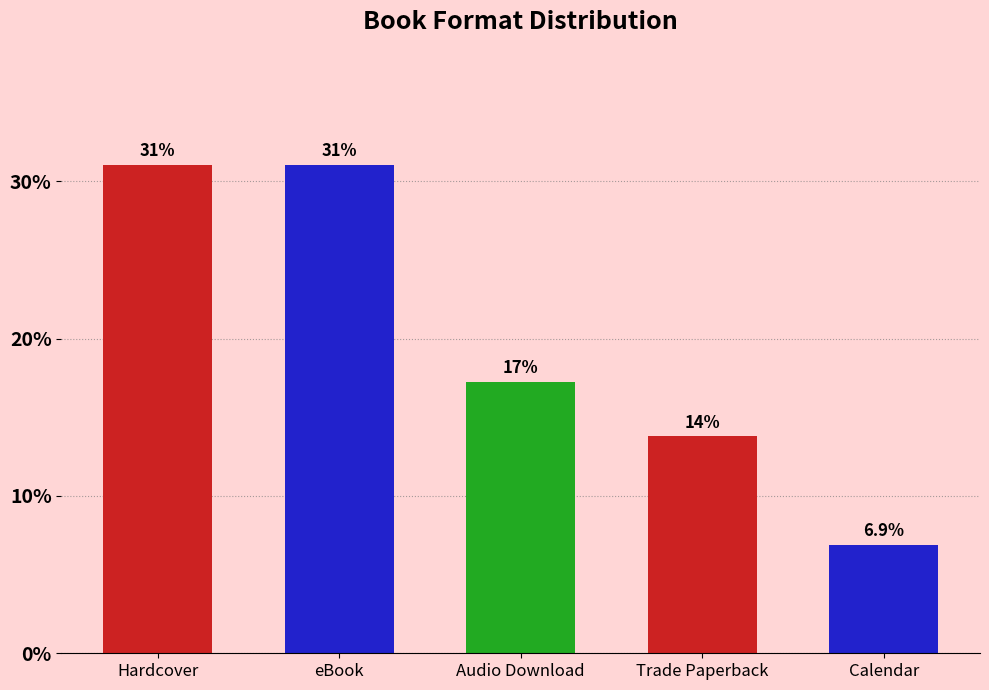

What is the minimum value shown in the chart?

6.9